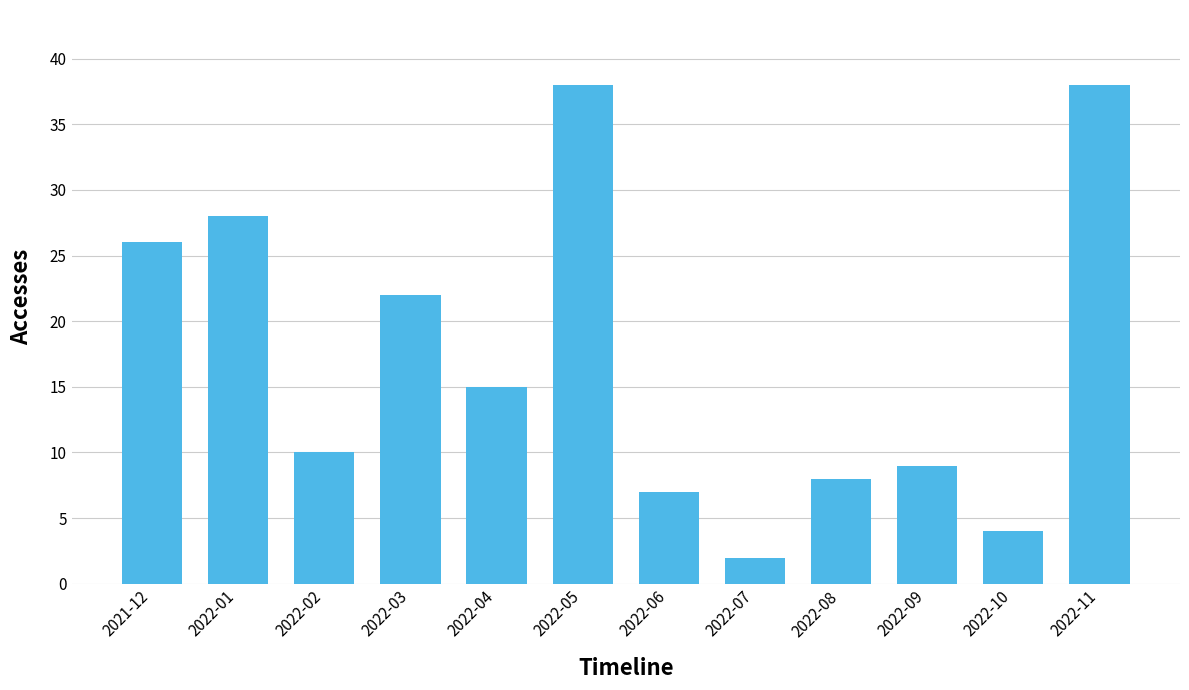

What is the value of the 1st bar from the left?

26